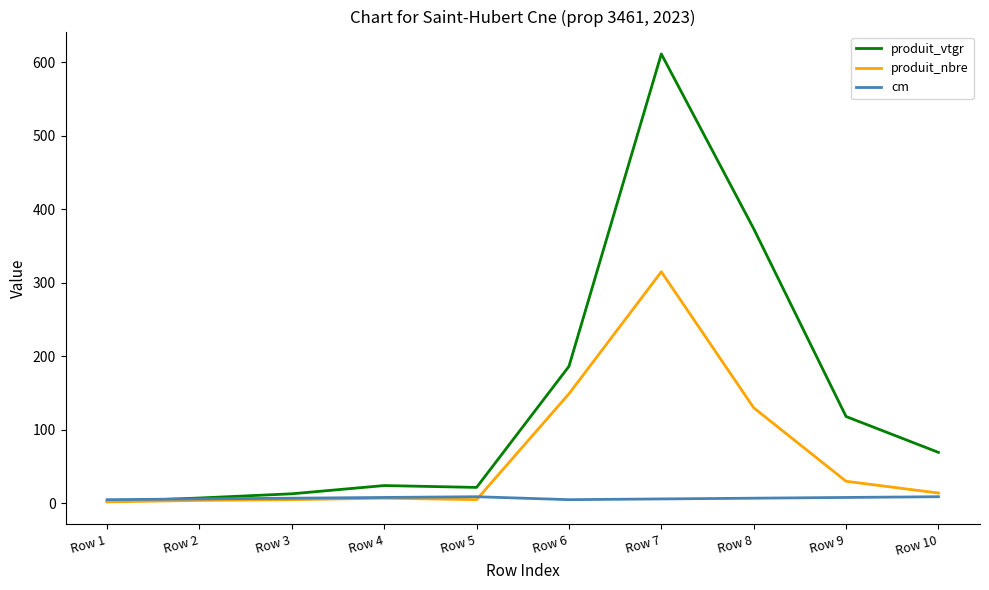

List the series in order of their overall mean, lowest first.

cm, produit_nbre, produit_vtgr